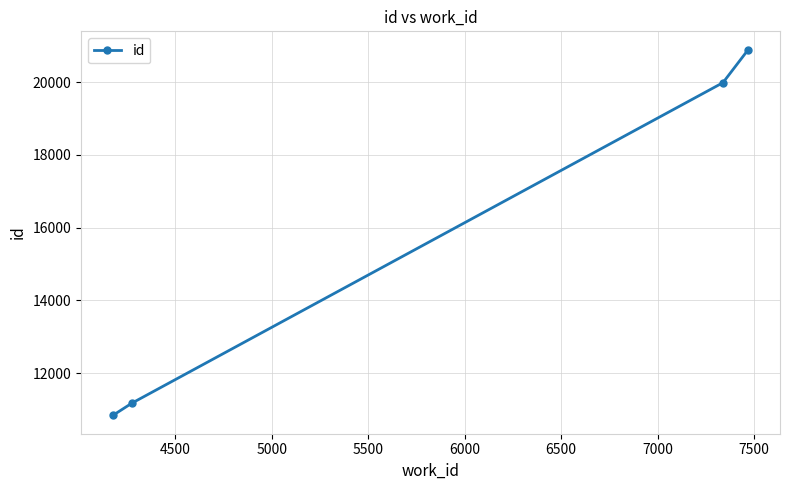

What is the greatest value displayed?

20898